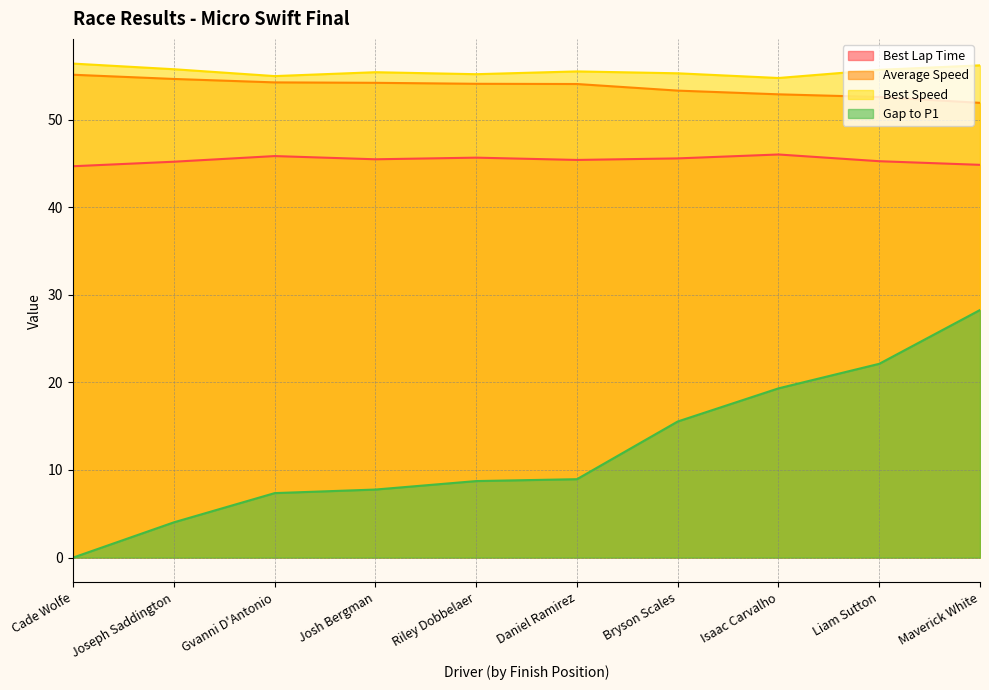

What is the difference between the highest and lowest values at Liam Sutton?

33.6